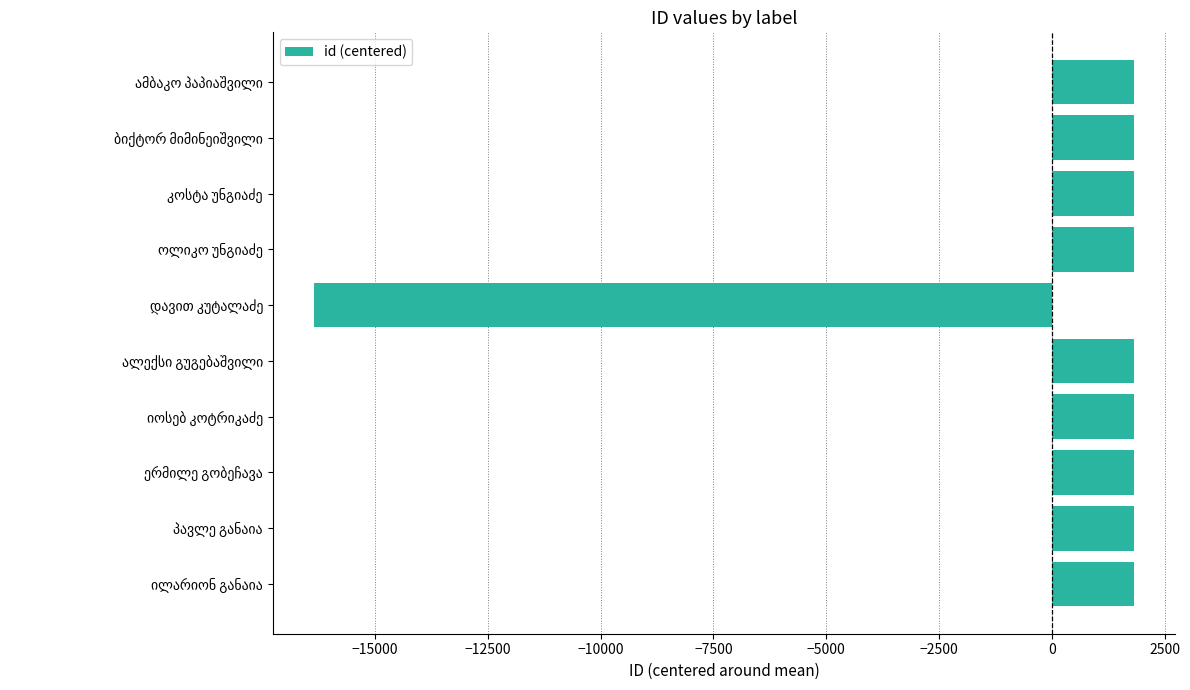

What is the difference between the maximum and minimum values?

18180.0